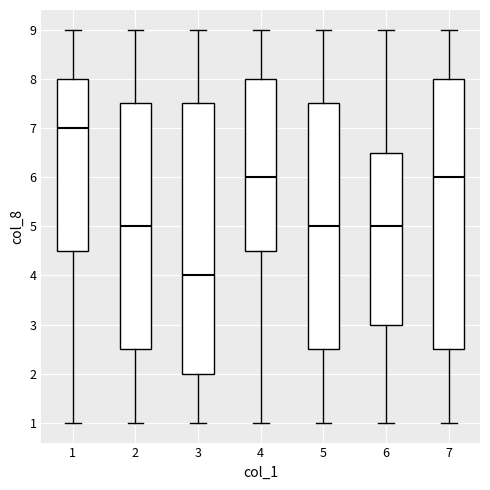

Where is the upper edge of the box at x = 3 on the y-axis? The values are not printed on the chart, so give them approximately, as read against the axis.

7.5